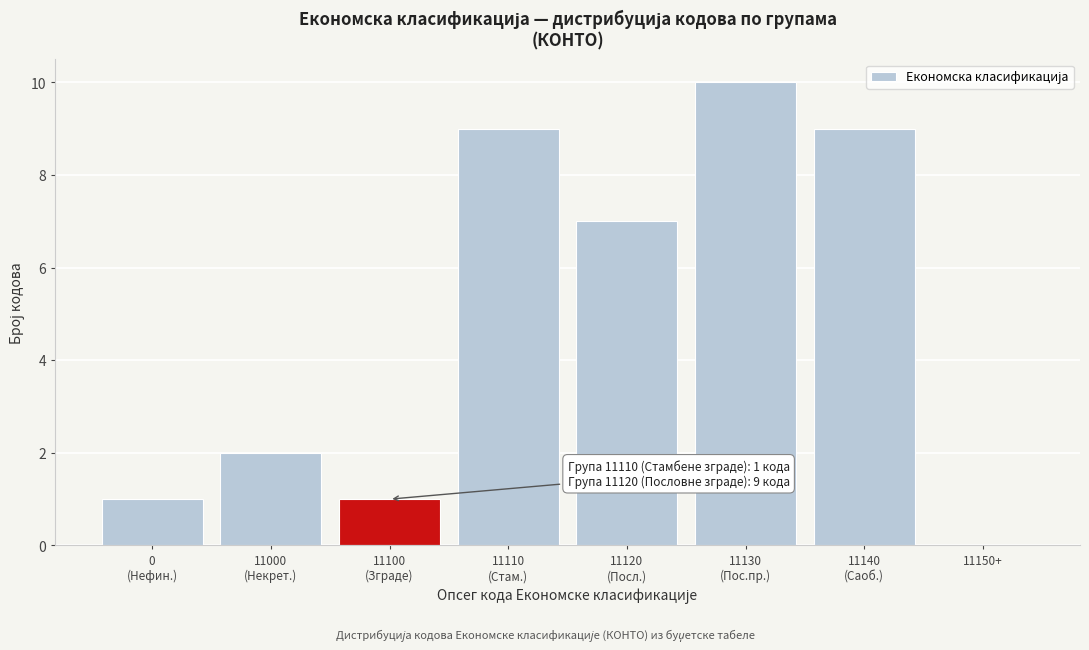

What is the greatest value displayed?

10